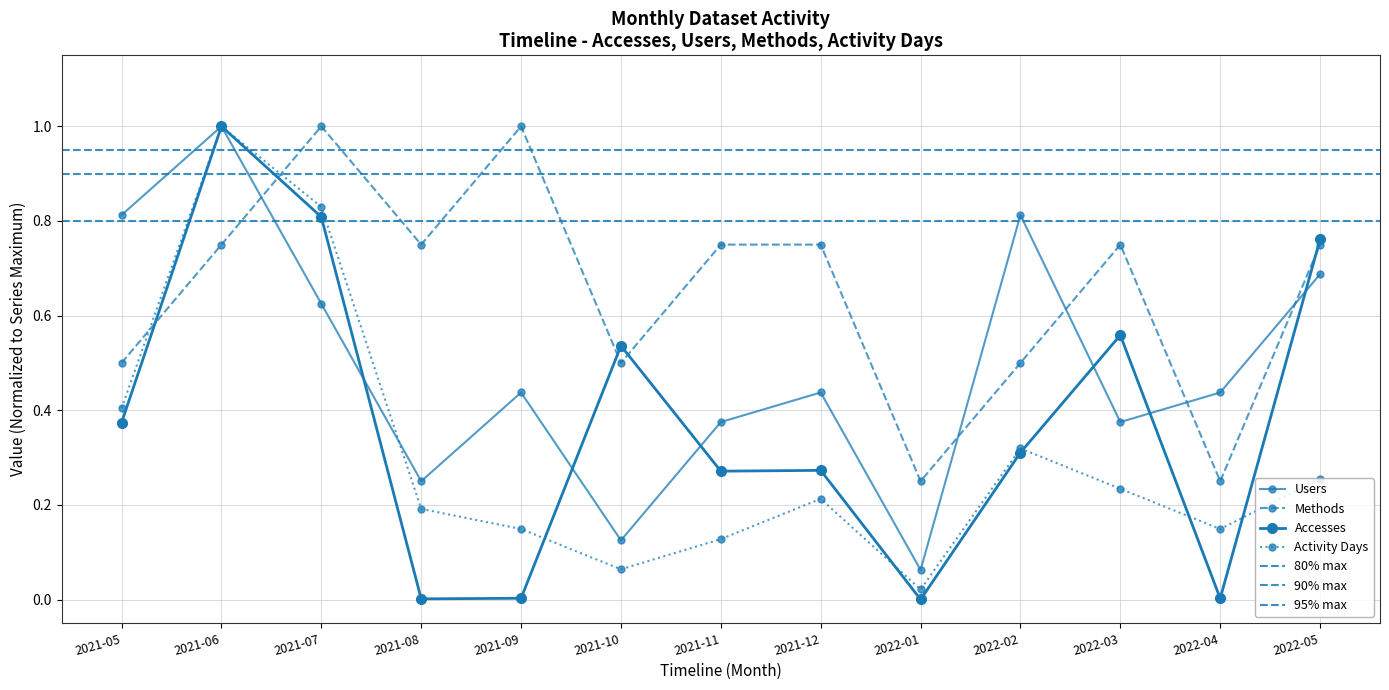

Where is the first local maximum for Methods?

2021-07